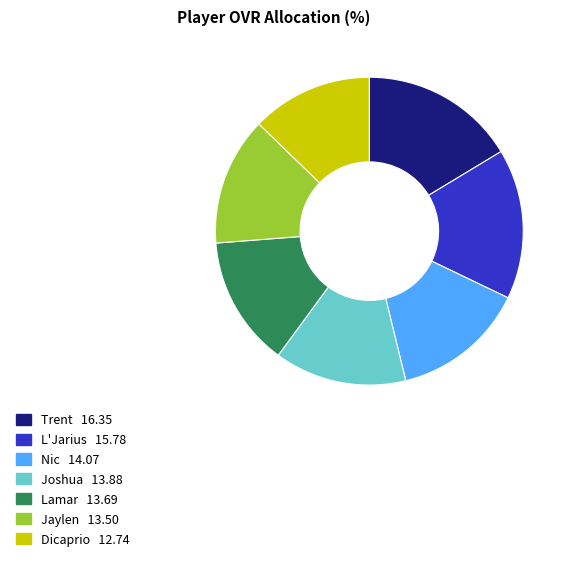

Which slice is the largest?

Trent